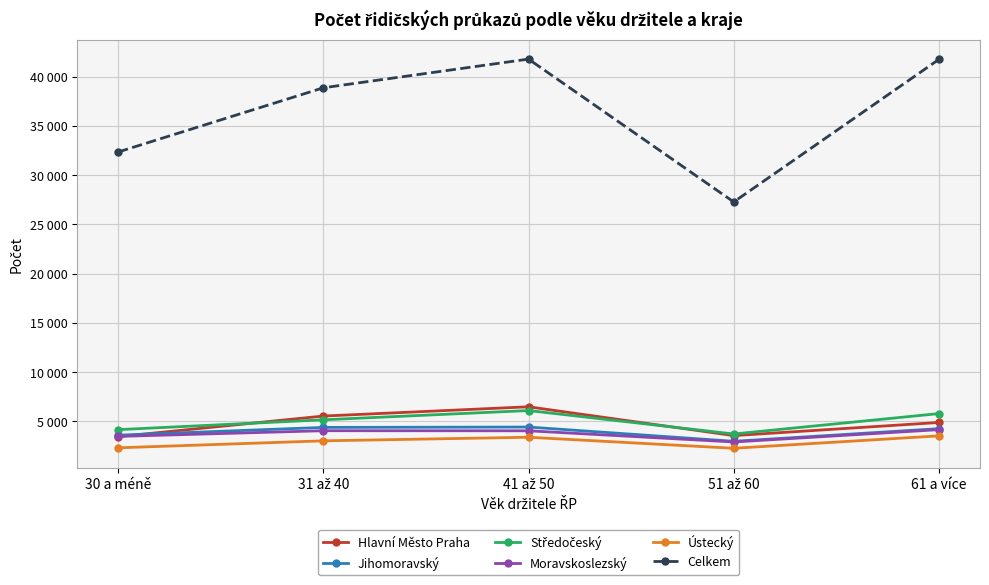

What is the approximate value of Jihomoravský at 61 a více, to the nearest 10?

4260